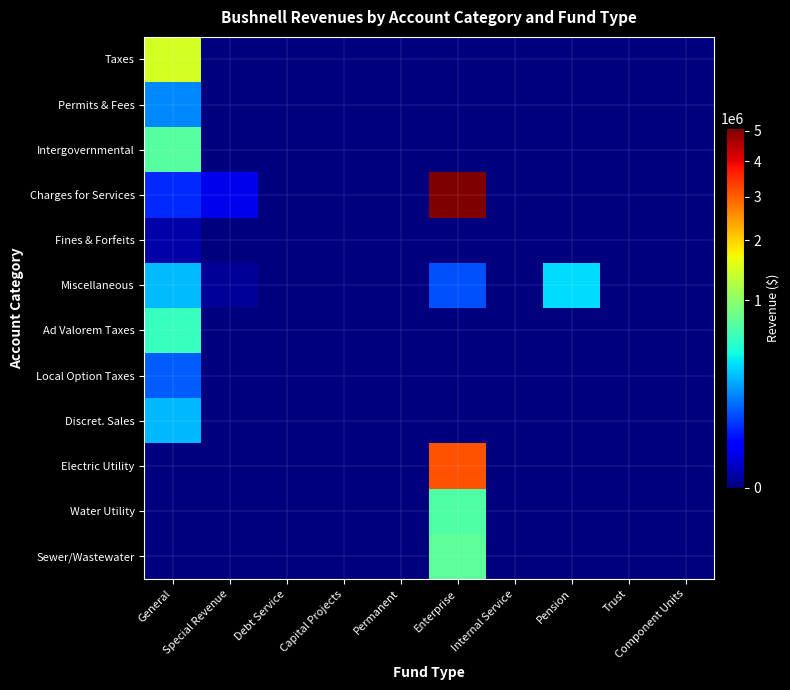

Reading left to right, what are all the values shown in this chart?

Taxes: General=1470490	Special Revenue=0	Debt Service=0	Capital Projects=0	Permanent=0	Enterprise=0	Internal Service=0	Pension=0	Trust=0	Component Units=0
Permits & Fees: General=177907	Special Revenue=0	Debt Service=0	Capital Projects=0	Permanent=0	Enterprise=0	Internal Service=0	Pension=0	Trust=0	Component Units=0
Intergovernmental: General=707593	Special Revenue=0	Debt Service=0	Capital Projects=0	Permanent=0	Enterprise=0	Internal Service=0	Pension=0	Trust=0	Component Units=0
Charges for Services: General=56045	Special Revenue=14908	Debt Service=0	Capital Projects=0	Permanent=0	Enterprise=5093934	Internal Service=0	Pension=0	Trust=0	Component Units=0
Fines & Forfeits: General=1530	Special Revenue=0	Debt Service=0	Capital Projects=0	Permanent=0	Enterprise=0	Internal Service=0	Pension=0	Trust=0	Component Units=0
Miscellaneous: General=273787	Special Revenue=311	Debt Service=0	Capital Projects=0	Permanent=0	Enterprise=96704	Internal Service=0	Pension=349349	Trust=0	Component Units=0
Ad Valorem Taxes: General=569537	Special Revenue=0	Debt Service=0	Capital Projects=0	Permanent=0	Enterprise=0	Internal Service=0	Pension=0	Trust=0	Component Units=0
Local Option Taxes: General=109788	Special Revenue=0	Debt Service=0	Capital Projects=0	Permanent=0	Enterprise=0	Internal Service=0	Pension=0	Trust=0	Component Units=0
Discret. Sales: General=264089	Special Revenue=0	Debt Service=0	Capital Projects=0	Permanent=0	Enterprise=0	Internal Service=0	Pension=0	Trust=0	Component Units=0
Electric Utility: General=0	Special Revenue=0	Debt Service=0	Capital Projects=0	Permanent=0	Enterprise=3127344	Internal Service=0	Pension=0	Trust=0	Component Units=0
Water Utility: General=0	Special Revenue=0	Debt Service=0	Capital Projects=0	Permanent=0	Enterprise=677901	Internal Service=0	Pension=0	Trust=0	Component Units=0
Sewer/Wastewater: General=0	Special Revenue=0	Debt Service=0	Capital Projects=0	Permanent=0	Enterprise=737985	Internal Service=0	Pension=0	Trust=0	Component Units=0